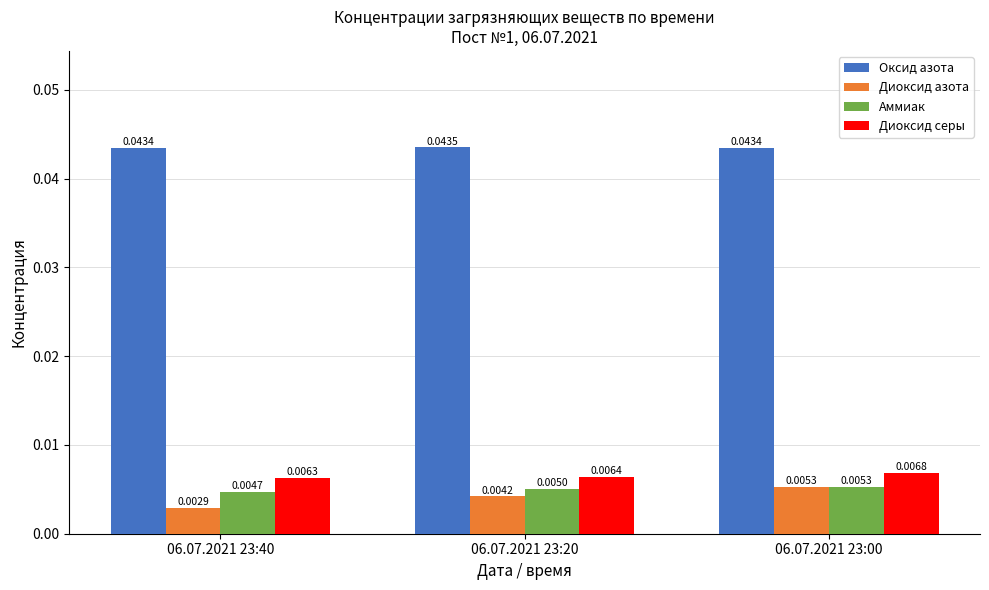

Which series has the largest range (max minus min)?

Диоксид азота